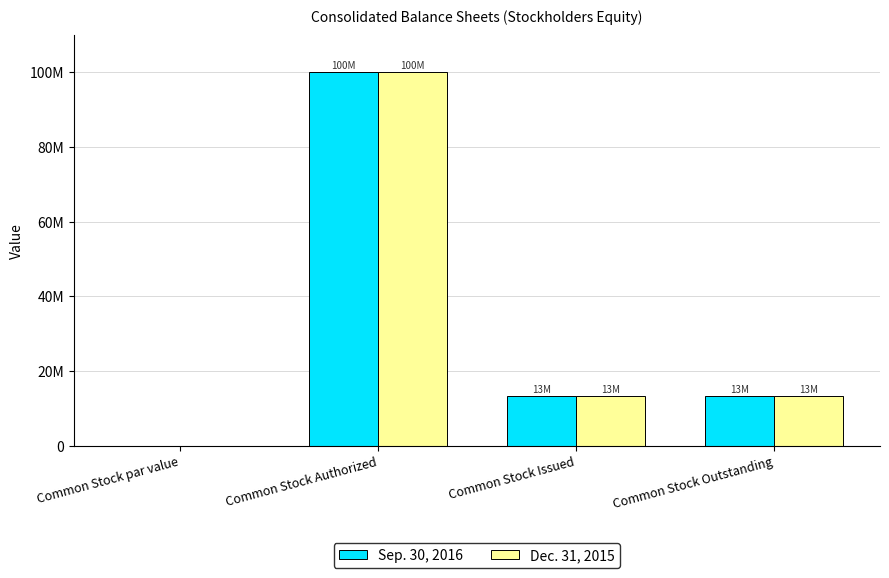

What are all the series names shown in the legend?

Sep. 30, 2016, Dec. 31, 2015